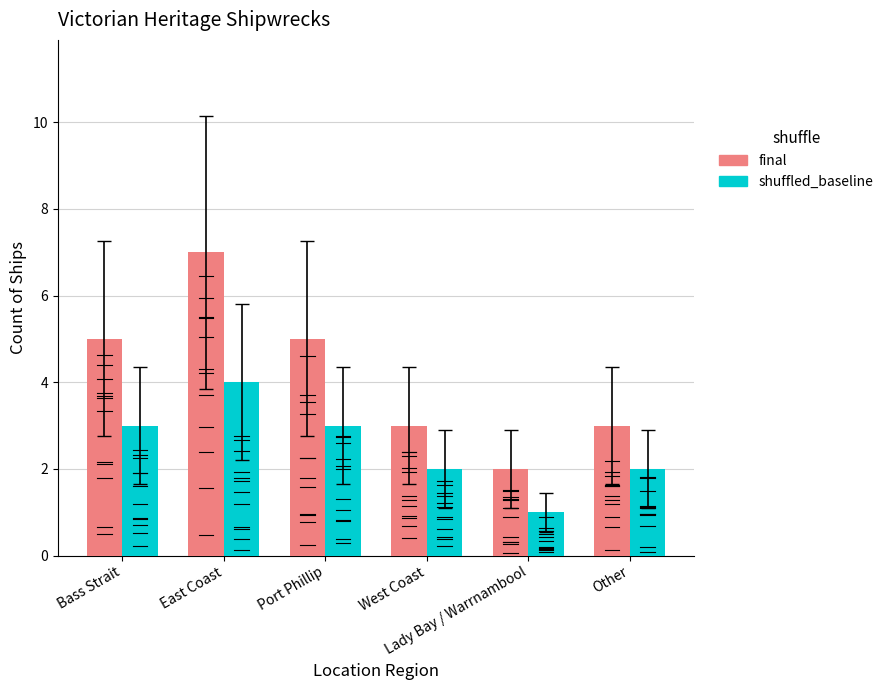

What is the spread (max minus min) of values at Other?

1